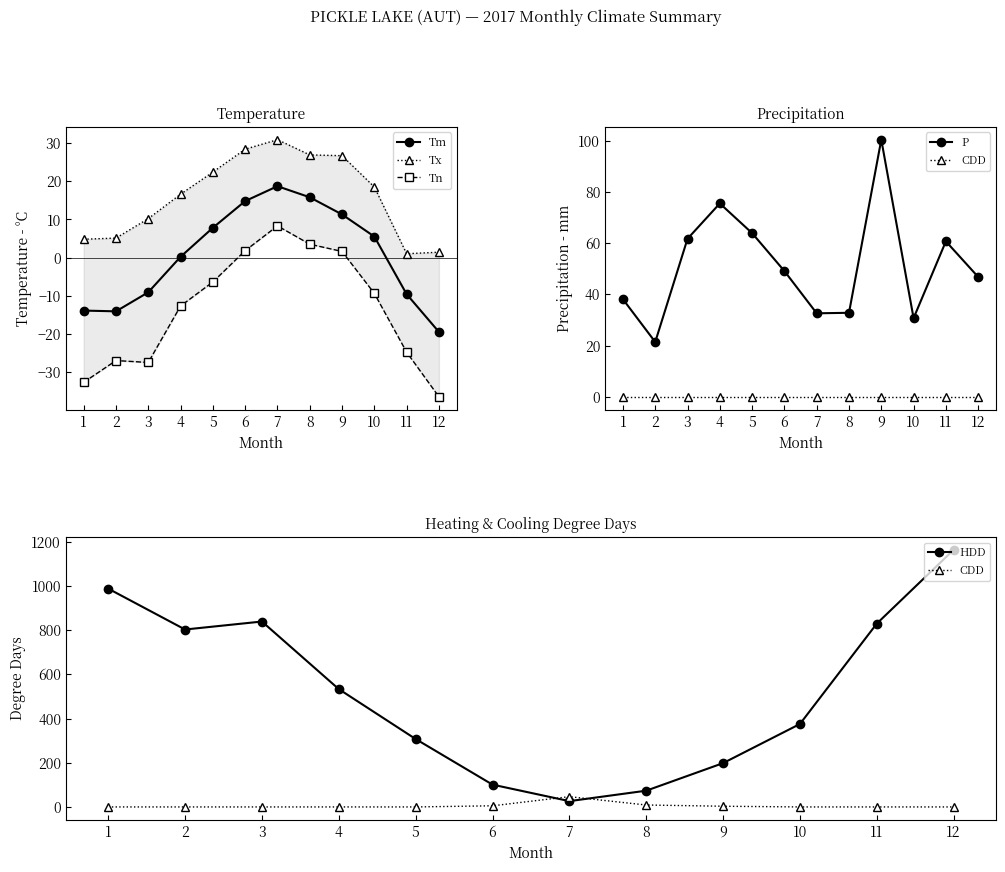

The CDD series shows 0.0 at 2. True or false?

True